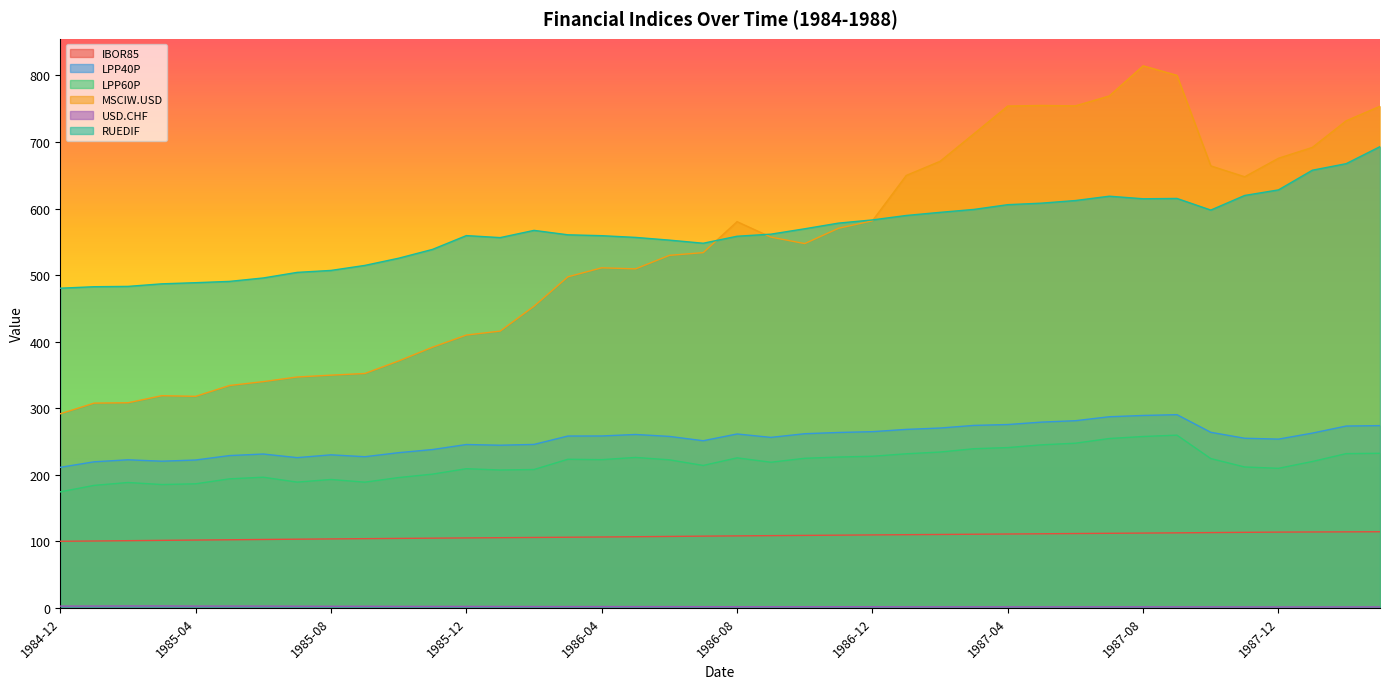

Reading left to right, transcribe all the data shown in this chart.

IBOR85: 1984-12=100.0	1985-01=100.4	1985-02=100.9	1985-03=101.4	1985-04=101.8	1985-05=102.3	1985-06=102.7	1985-07=103.1	1985-08=103.5	1985-09=103.9	1985-10=104.3	1985-11=104.7	1985-12=105.0	1986-01=105.4	1986-02=105.7	1986-03=106.1	1986-04=106.5	1986-05=106.8	1986-06=107.3	1986-07=107.7	1986-08=108.1	1986-09=108.5	1986-10=108.8	1986-11=109.2	1986-12=109.6	1987-01=109.9	1987-02=110.2	1987-03=110.6	1987-04=110.9	1987-05=111.3	1987-06=111.6	1987-07=112.0	1987-08=112.3	1987-09=112.7	1987-10=113.1	1987-11=113.4	1987-12=113.8	1988-01=114.0	1988-02=114.2	1988-03=114.3
LPP40P: 1984-12=211.2	1985-01=219.4	1985-02=222.4	1985-03=220.3	1985-04=222.1	1985-05=228.8	1985-06=231.1	1985-07=225.7	1985-08=229.9	1985-09=227.1	1985-10=233.2	1985-11=237.9	1985-12=245.4	1986-01=244.4	1986-02=245.6	1986-03=258.2	1986-04=258.2	1986-05=260.5	1986-06=257.6	1986-07=251.1	1986-08=261.2	1986-09=256.1	1986-10=261.6	1986-11=263.5	1986-12=264.7	1987-01=268.1	1987-02=270.2	1987-03=274.1	1987-04=275.4	1987-05=279.1	1987-06=281.2	1987-07=287.1	1987-08=289.1	1987-09=290.3	1987-10=263.8	1987-11=254.8	1987-12=253.5	1988-01=262.6	1988-02=273.2	1988-03=273.8
LPP60P: 1984-12=174.3	1985-01=184.0	1985-02=188.3	1985-03=185.3	1985-04=186.4	1985-05=193.8	1985-06=196.3	1985-07=188.9	1985-08=192.9	1985-09=188.8	1985-10=195.8	1985-11=200.9	1985-12=209.1	1986-01=207.1	1986-02=207.9	1986-03=223.3	1986-04=222.7	1986-05=226.0	1986-06=222.4	1986-07=214.0	1986-08=225.4	1986-09=218.8	1986-10=224.7	1986-11=226.6	1986-12=227.8	1987-01=231.5	1987-02=234.1	1987-03=239.1	1987-04=240.8	1987-05=244.9	1987-06=247.4	1987-07=254.4	1987-08=257.5	1987-09=259.5	1987-10=224.3	1987-11=211.7	1987-12=209.7	1988-01=219.9	1988-02=231.7	1988-03=232.2
MSCIW.USD: 1984-12=291.6	1985-01=307.6	1985-02=308.2	1985-03=318.8	1985-04=317.8	1985-05=334.1	1985-06=339.9	1985-07=346.9	1985-08=349.6	1985-09=352.2	1985-10=371.0	1985-11=391.7	1985-12=409.9	1986-01=415.9	1986-02=453.2	1986-03=497.4	1986-04=511.0	1986-05=509.4	1986-06=529.7	1986-07=533.8	1986-08=580.3	1986-09=557.1	1986-10=547.4	1986-11=570.4	1986-12=581.6	1987-01=649.8	1987-02=671.0	1987-03=712.4	1987-04=754.0	1987-05=754.9	1987-06=754.3	1987-07=769.2	1987-08=814.5	1987-09=800.1	1987-10=664.1	1987-11=647.8	1987-12=675.6	1988-01=691.9	1988-02=731.9	1988-03=753.8
USD.CHF: 1984-12=2.6	1985-01=2.7	1985-02=2.8	1985-03=2.8	1985-04=2.6	1985-05=2.6	1985-06=2.6	1985-07=2.4	1985-08=2.3	1985-09=2.3	1985-10=2.2	1985-11=2.1	1985-12=2.1	1986-01=2.1	1986-02=2.0	1986-03=1.9	1986-04=1.9	1986-05=1.9	1986-06=1.8	1986-07=1.7	1986-08=1.7	1986-09=1.7	1986-10=1.6	1986-11=1.7	1986-12=1.7	1987-01=1.6	1987-02=1.5	1987-03=1.5	1987-04=1.5	1987-05=1.5	1987-06=1.5	1987-07=1.5	1987-08=1.5	1987-09=1.5	1987-10=1.5	1987-11=1.4	1987-12=1.3	1988-01=1.3	1988-02=1.4	1988-03=1.4
RUEDIF: 1984-12=480.3	1985-01=482.6	1985-02=483.0	1985-03=486.9	1985-04=488.6	1985-05=490.6	1985-06=495.7	1985-07=504.1	1985-08=507.0	1985-09=514.6	1985-10=525.4	1985-11=538.6	1985-12=559.4	1986-01=556.4	1986-02=567.2	1986-03=560.6	1986-04=559.2	1986-05=556.7	1986-06=552.6	1986-07=547.9	1986-08=558.4	1986-09=561.6	1986-10=569.6	1986-11=578.2	1986-12=582.9	1987-01=589.6	1987-02=594.3	1987-03=598.7	1987-04=605.8	1987-05=608.1	1987-06=612.1	1987-07=618.6	1987-08=614.7	1987-09=615.2	1987-10=597.7	1987-11=619.7	1987-12=628.1	1988-01=657.6	1988-02=667.4	1988-03=693.1